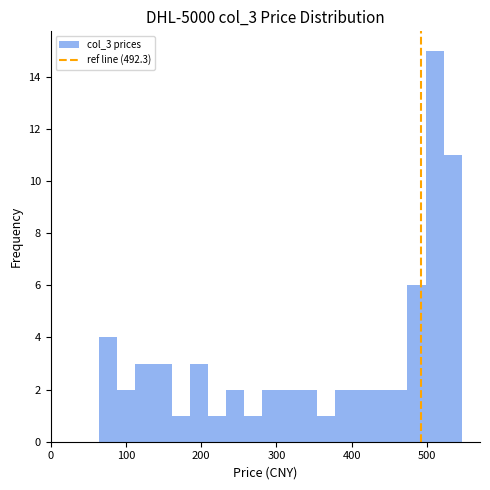

Around what value on the x-axis is the tallest bar? Give the approximate position of its centre, as read against the axis.

510